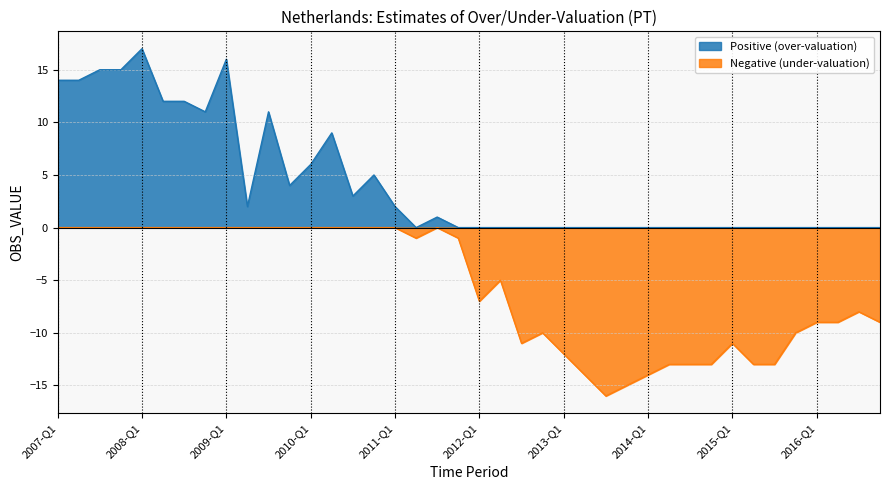

Rank the categories by value from highest to lowest.

2008-Q1, 2009-Q1, 2007-Q3, 2007-Q4, 2007-Q1, 2007-Q2, 2008-Q2, 2008-Q3, 2008-Q4, 2009-Q3, 2010-Q2, 2010-Q1, 2010-Q4, 2009-Q4, 2010-Q3, 2009-Q2, 2011-Q1, 2011-Q3, 2011-Q2, 2011-Q4, 2012-Q2, 2012-Q1, 2016-Q3, 2016-Q1, 2016-Q2, 2016-Q4, 2012-Q4, 2015-Q4, 2012-Q3, 2015-Q1, 2013-Q1, 2014-Q2, 2014-Q3, 2014-Q4, 2015-Q2, 2015-Q3, 2013-Q2, 2014-Q1, 2013-Q4, 2013-Q3